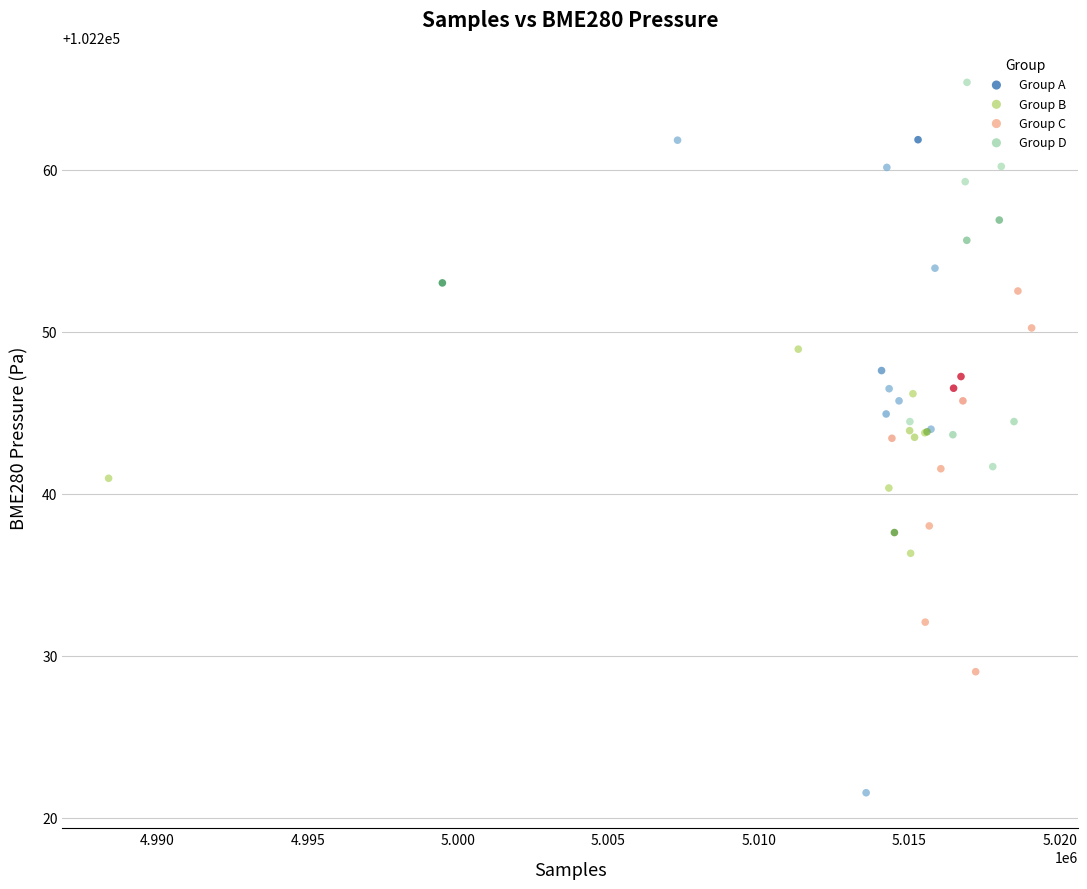

Which series contains the lowest Y value?

Group A